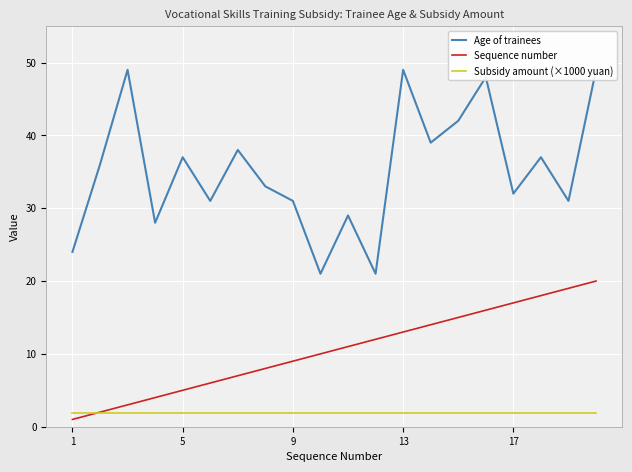

What is the label of the 20th point from the right?

1